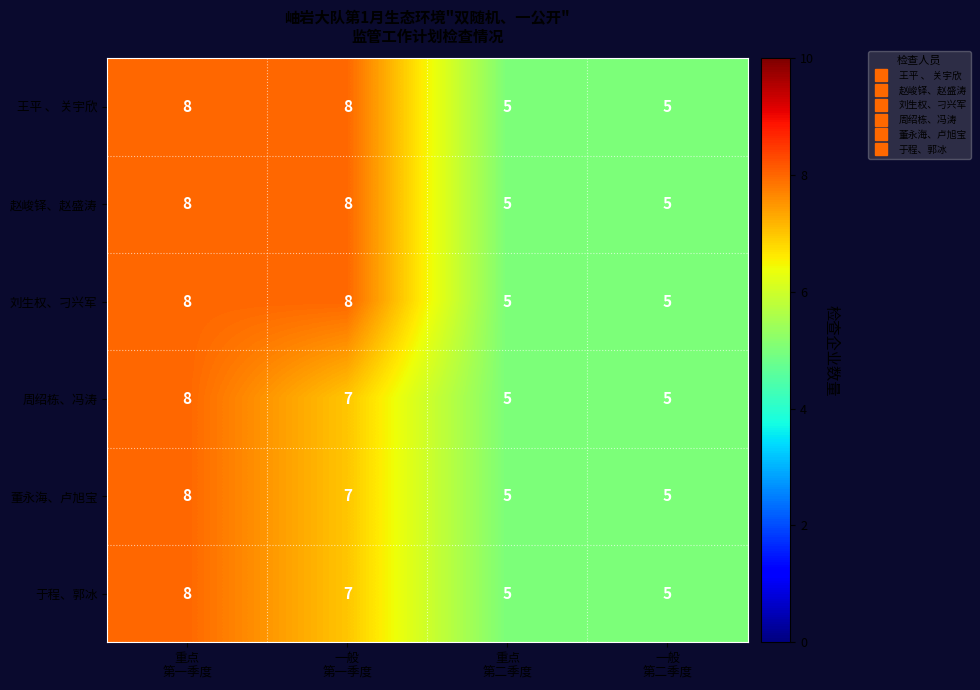

How many values in the 于程、郭冰 series are below 7?

2